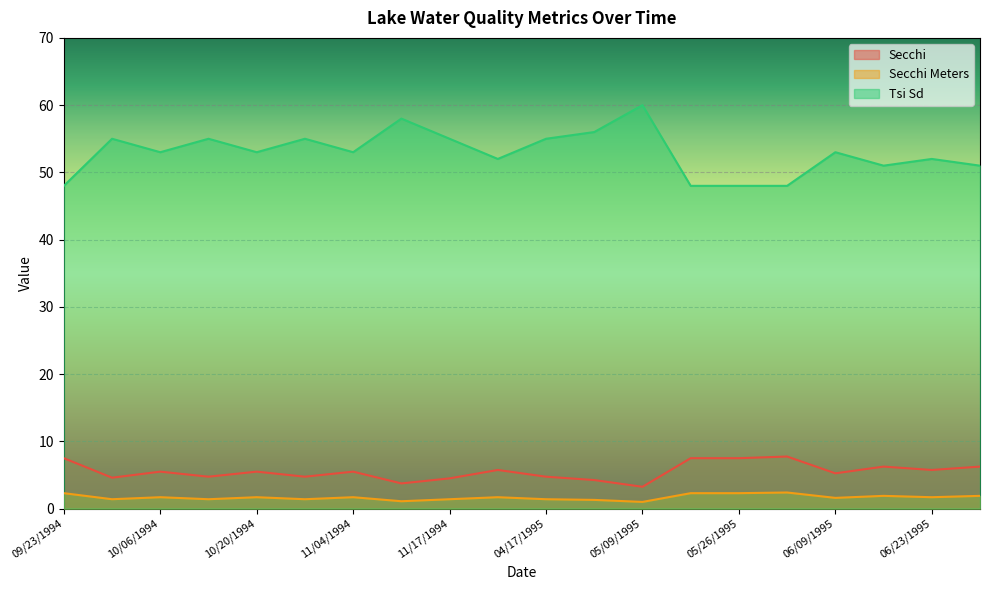

What is the difference between the Secchi Meters values at 10/20/1994 and 11/10/1994?

0.6